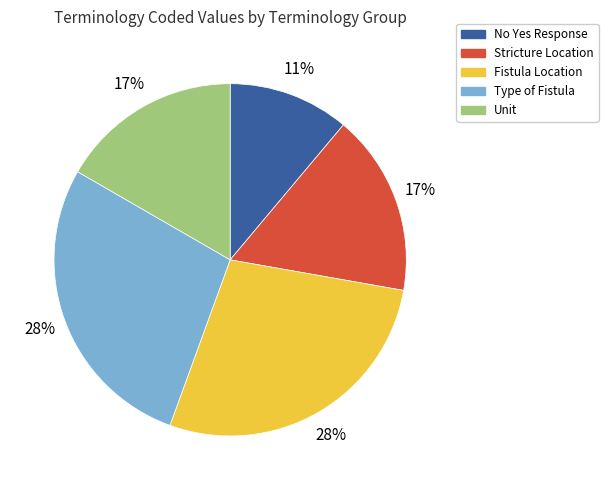

To the nearest percent, what is the difference between the largest and smallest slice percentages?

17%